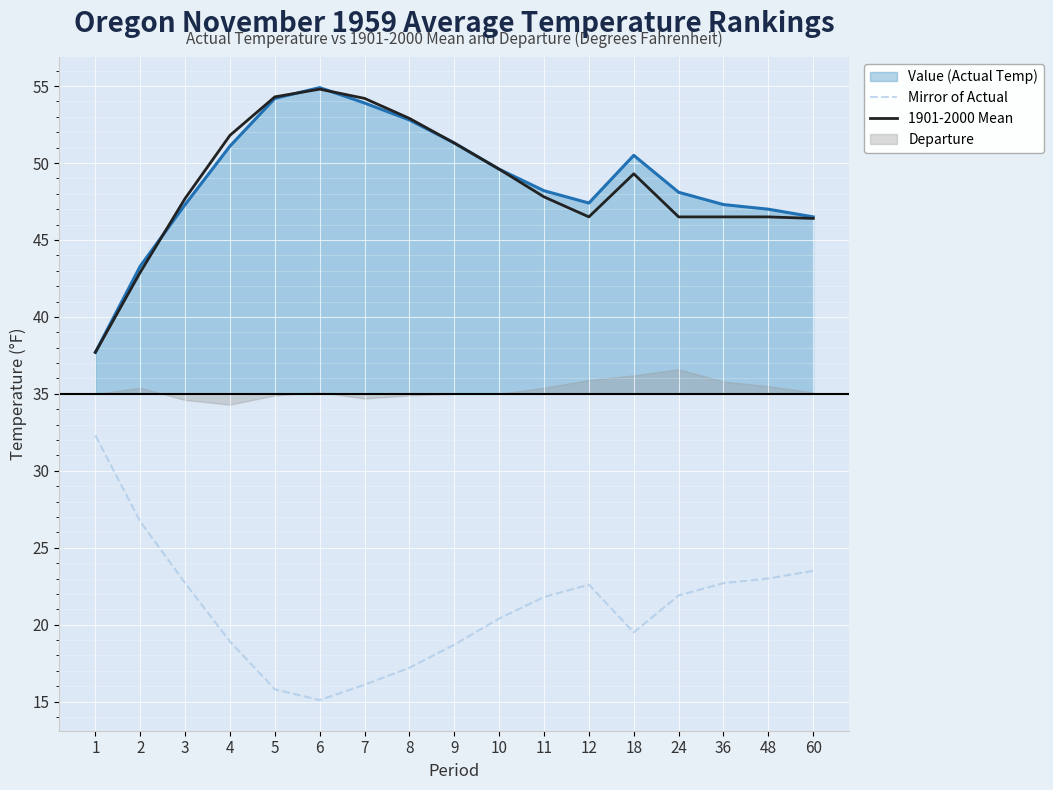

Where is the first local maximum for 1901-2000 Mean?

6